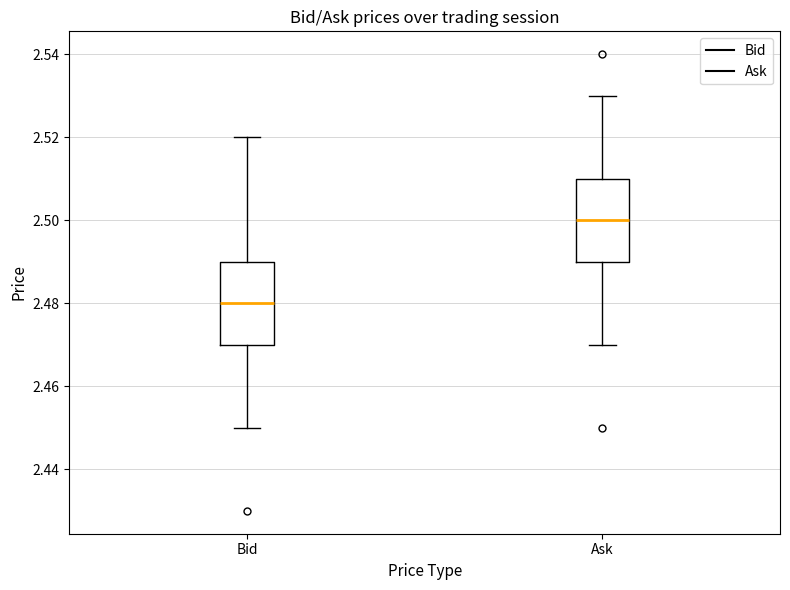

Which box's median line is the highest?

Ask